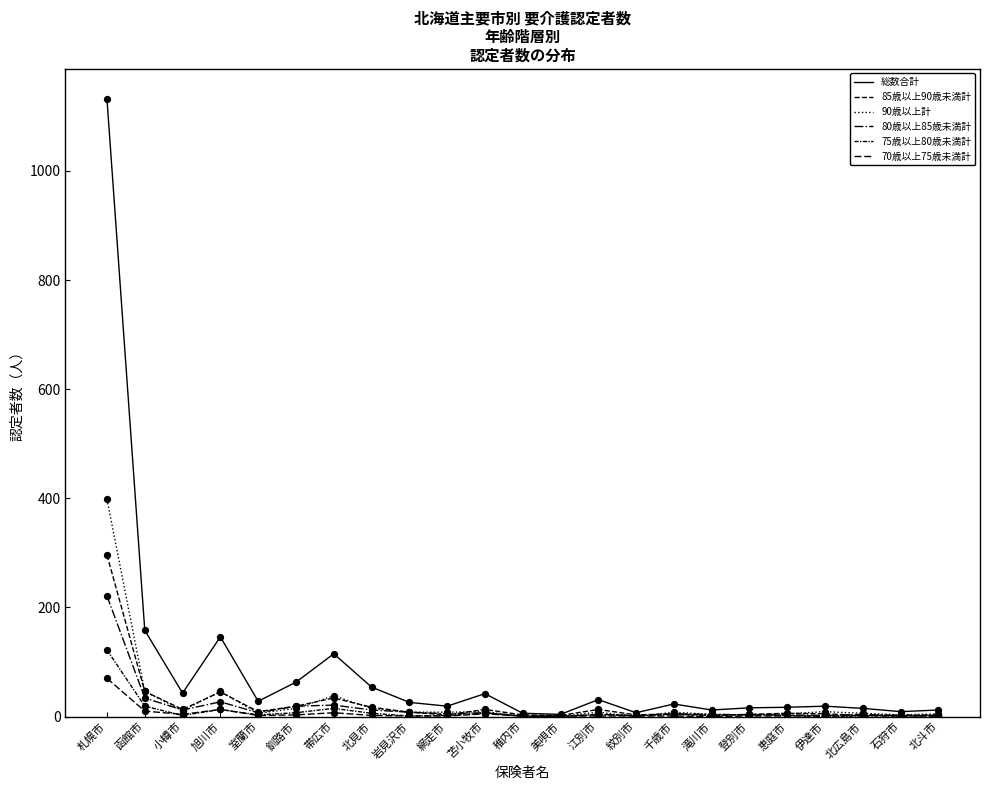

Does the chart have visible grid lines?

No